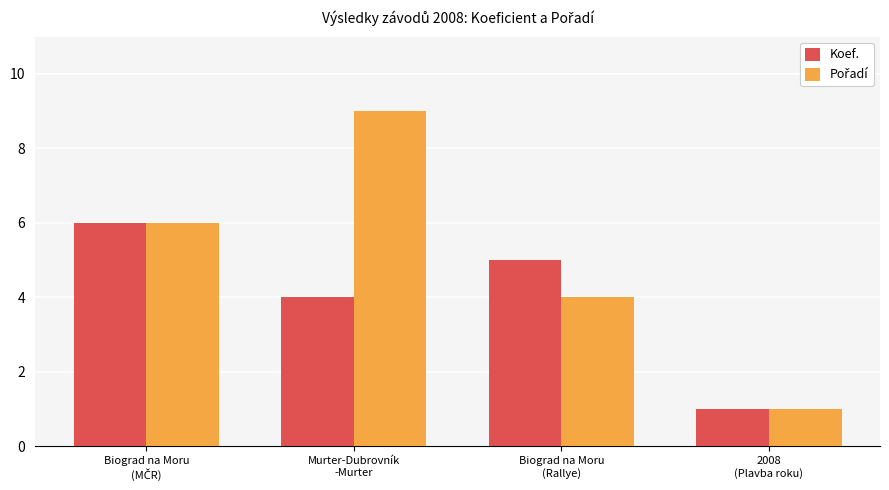

What is the average value of the Koef. series?

4